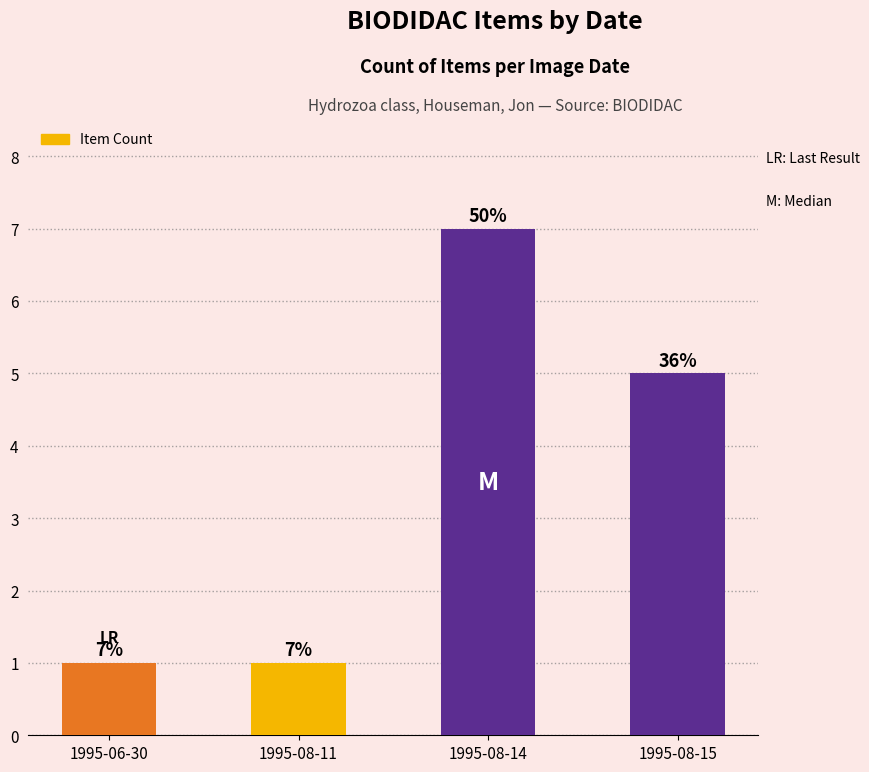

Are the bars grouped side by side (vs. stacked)?

No